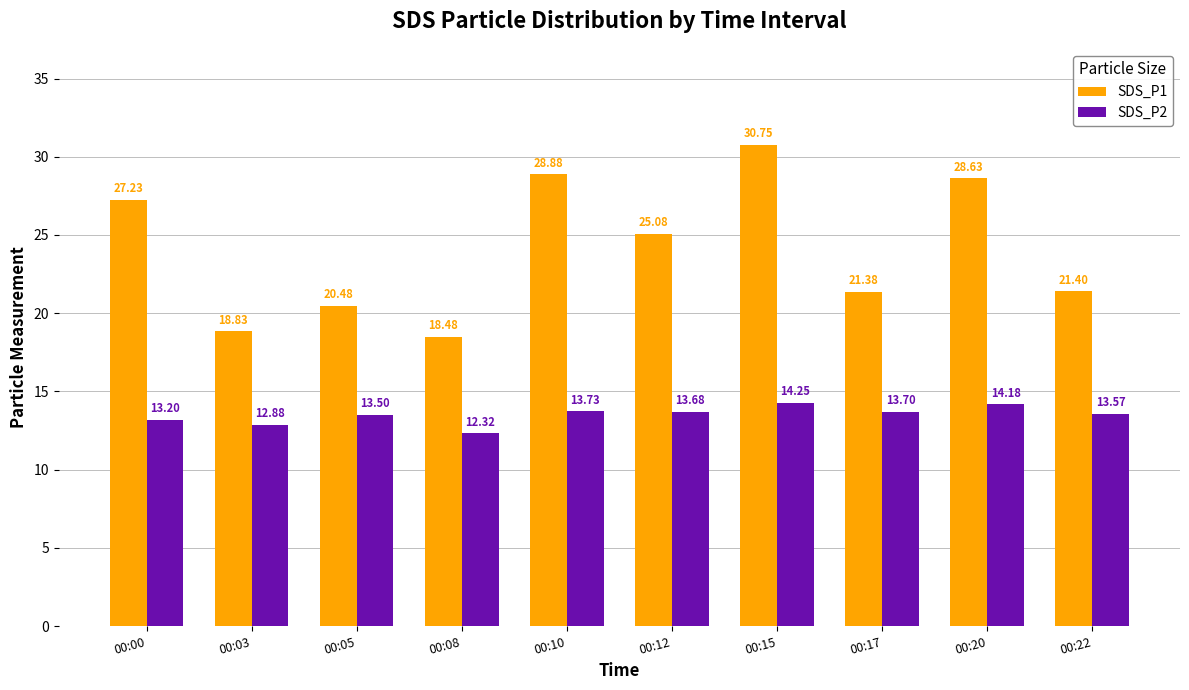

At how many categories does at least one series exceed 23?

5